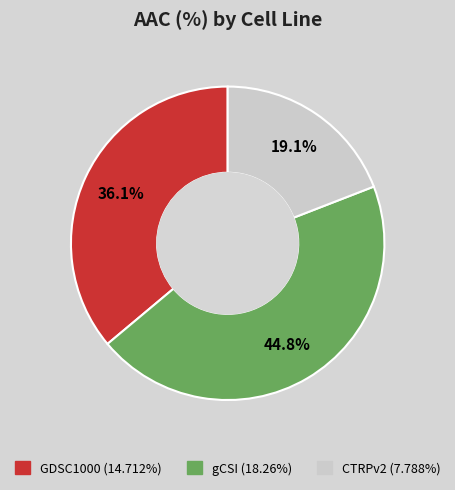

Is there a majority slice in this chart?

No